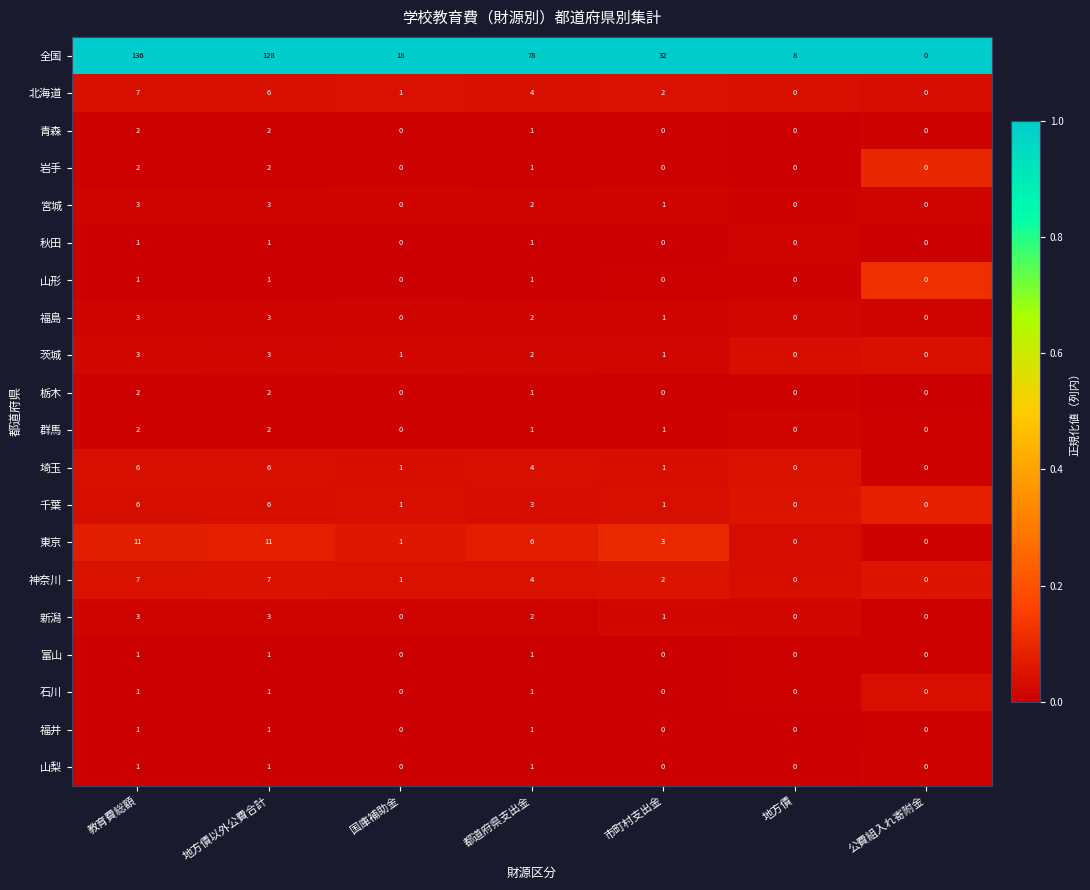

At which category is the sum across all series the highest?

教育費総額